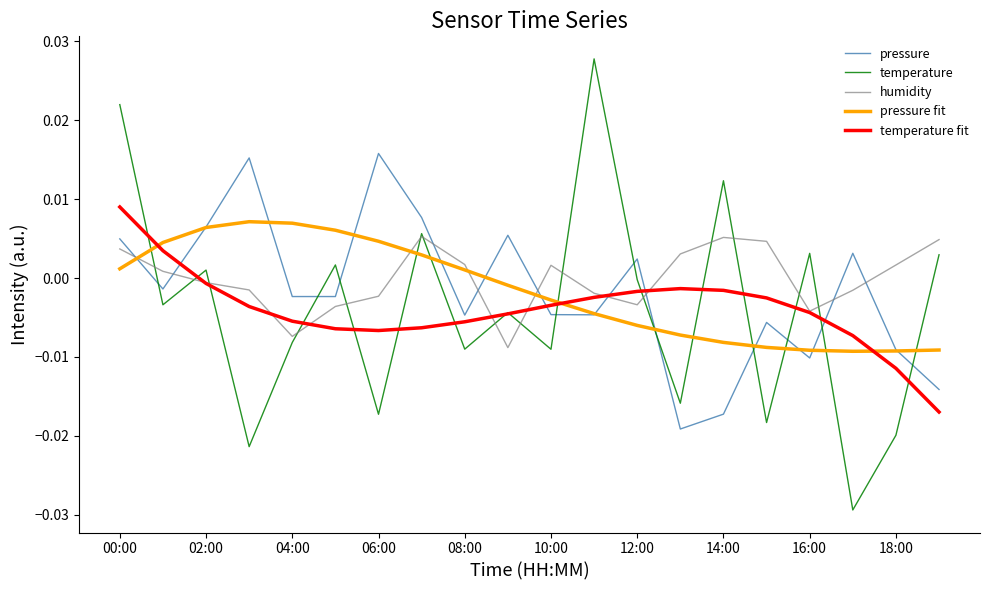

Which series has the largest range (max minus min)?

temperature